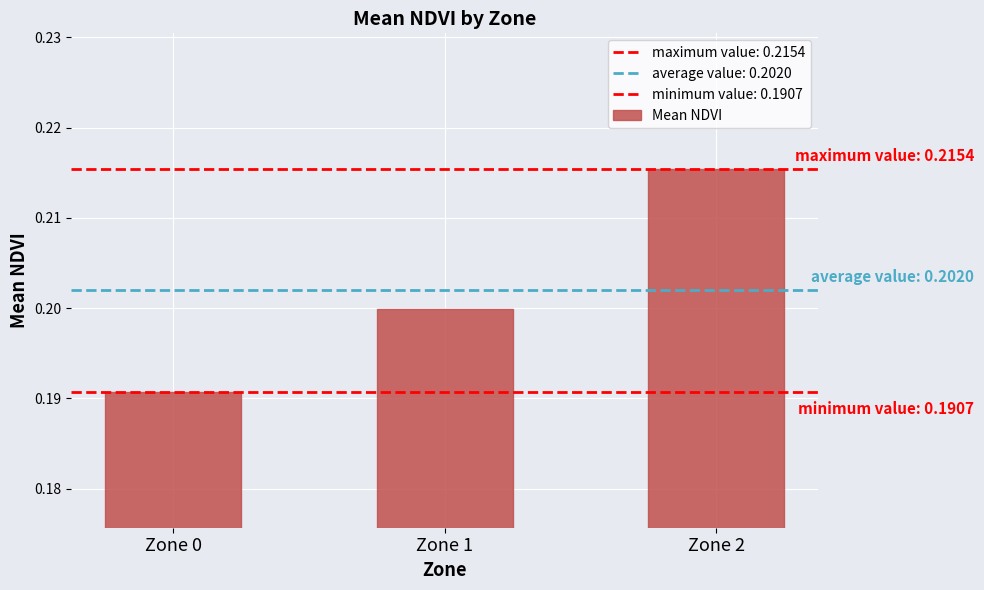

Count the number of categories in the chart.

3